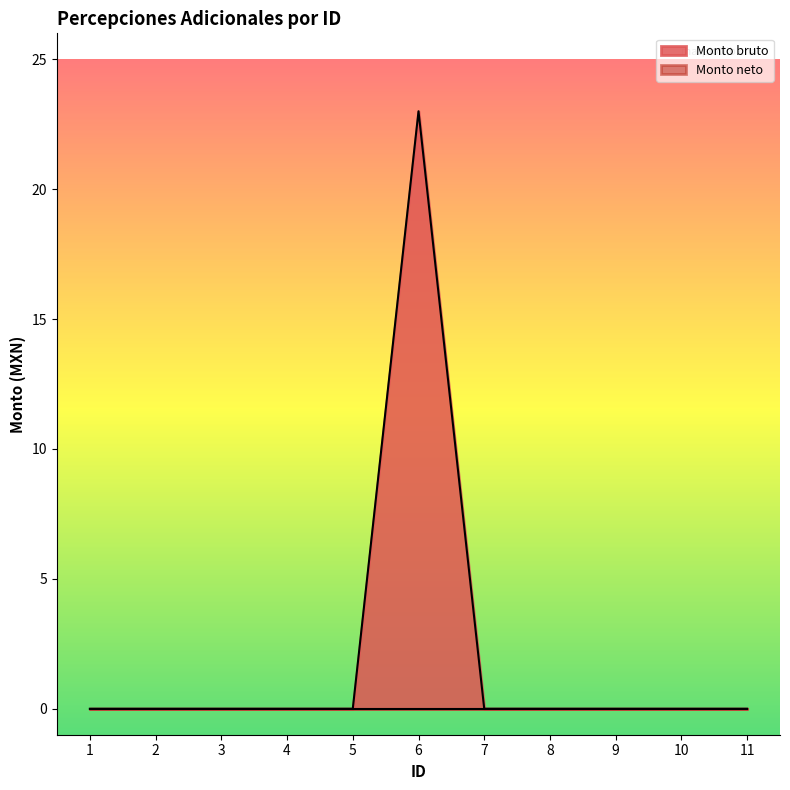

Where is the data nearest to the value 11?

1